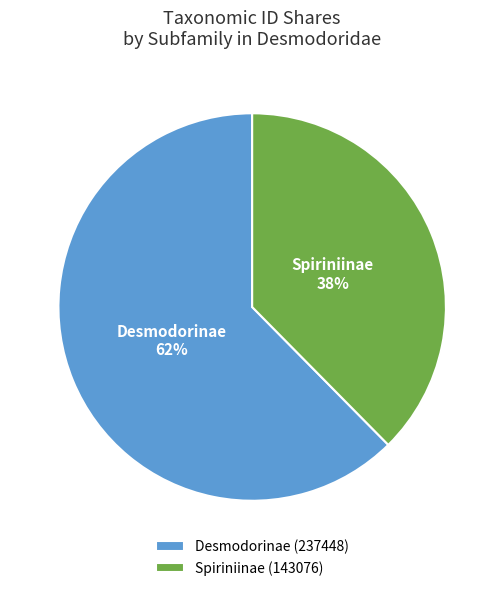

What percentage is the Spiriniinae (143076) slice, to the nearest percent?

38%